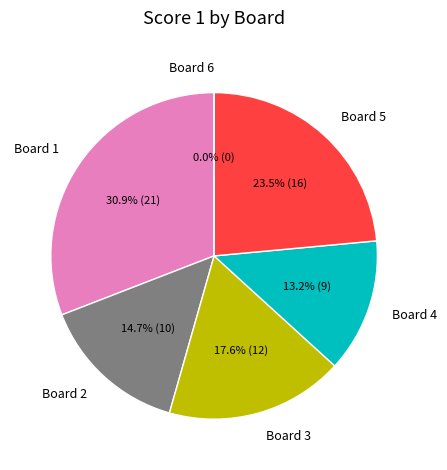

The Board 1 slice represents 24% of the pie. True or false?

False